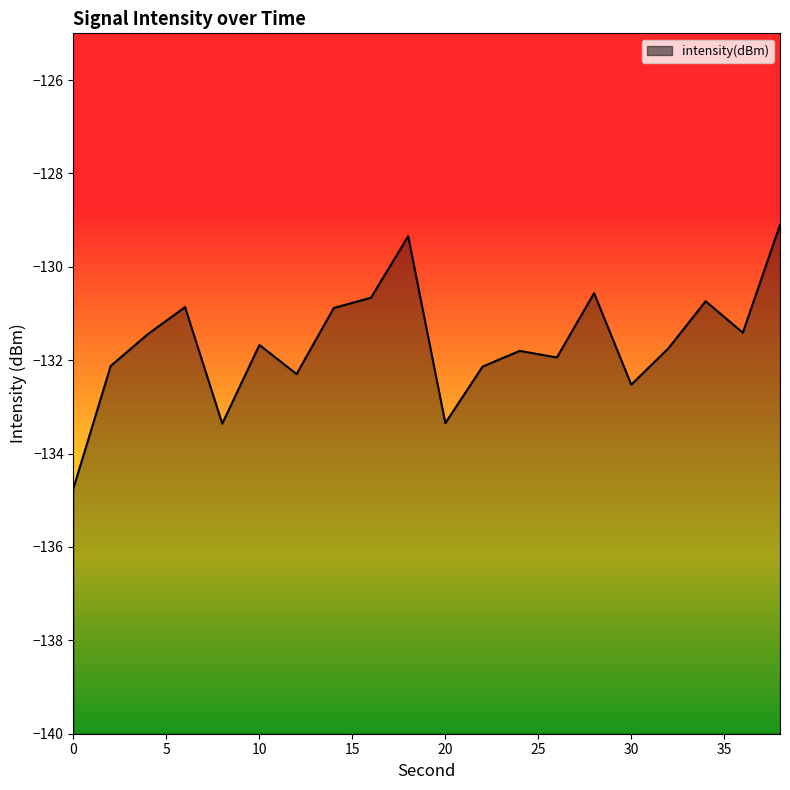

What is the change in value from 0 to 30?

+2.2